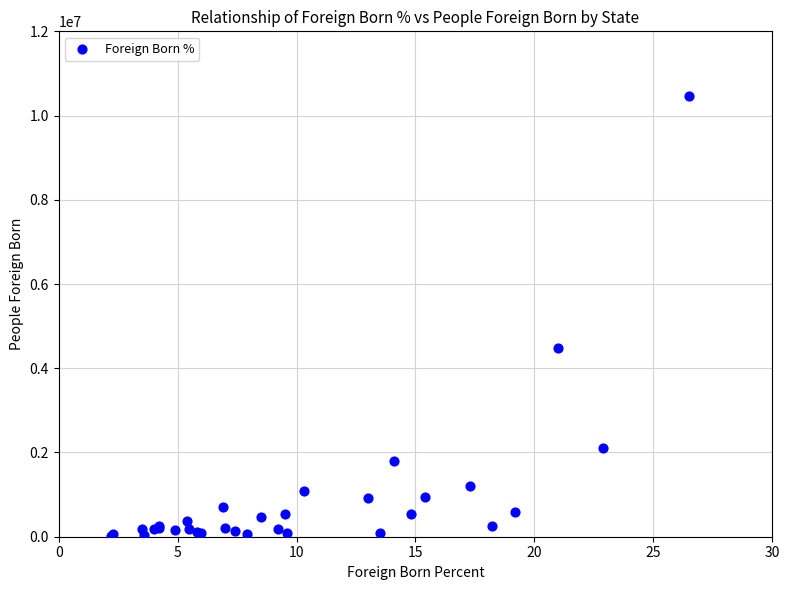

What Y value in the scatter plot is closest to 5239255?

4478419